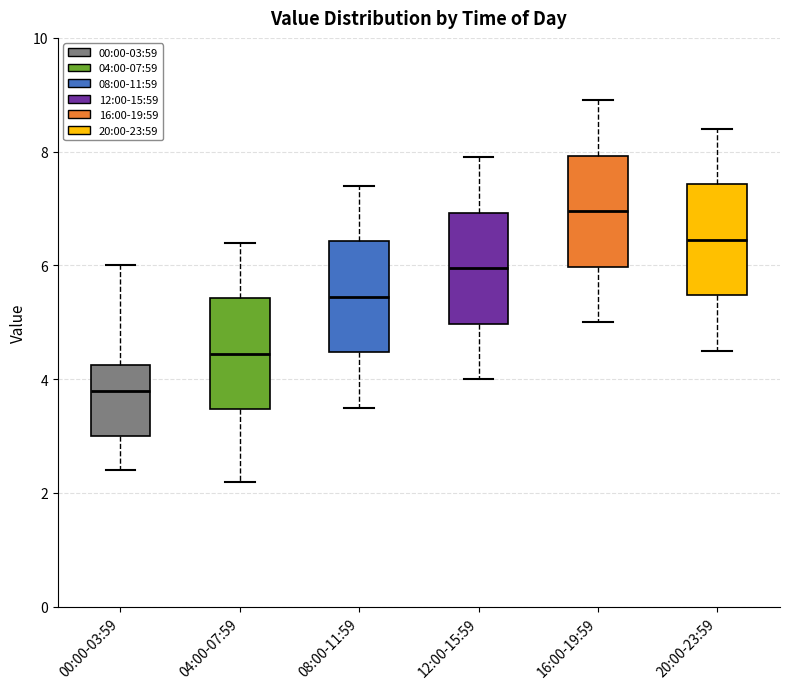

Reading left to right, read every box against the y-axis: the position of its median line, the range the box covers, and the ends of its whiskers. The values are not printed on the chart, so give them approximately, as read against the axis.

00:00-03:59: median 3.8, box 3.0 to 4.2, whiskers 2.4 to 6.0
04:00-07:59: median 4.4, box 3.4 to 5.4, whiskers 2.2 to 6.4
08:00-11:59: median 5.4, box 4.4 to 6.4, whiskers 3.6 to 7.4
12:00-15:59: median 6.0, box 5.0 to 7.0, whiskers 4.0 to 8.0
16:00-19:59: median 7.0, box 6.0 to 8.0, whiskers 5.0 to 9.0
20:00-23:59: median 6.4, box 5.4 to 7.4, whiskers 4.6 to 8.4